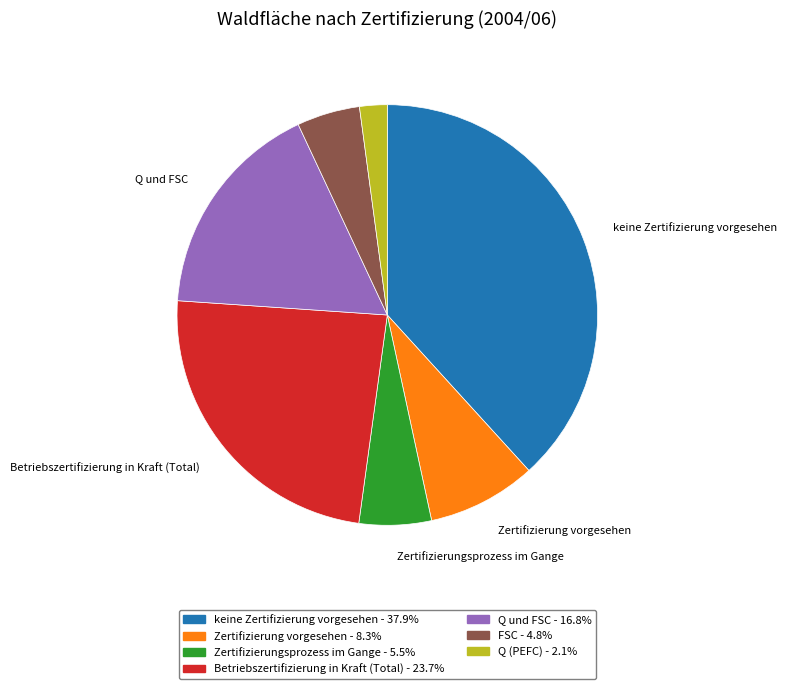

Rank the categories by value from highest to lowest.

keine Zertifizierung vorgesehen, Betriebszertifizierung in Kraft (Total), Q und FSC, Zertifizierung vorgesehen, Zertifizierungsprozess im Gange, FSC, Q (PEFC)